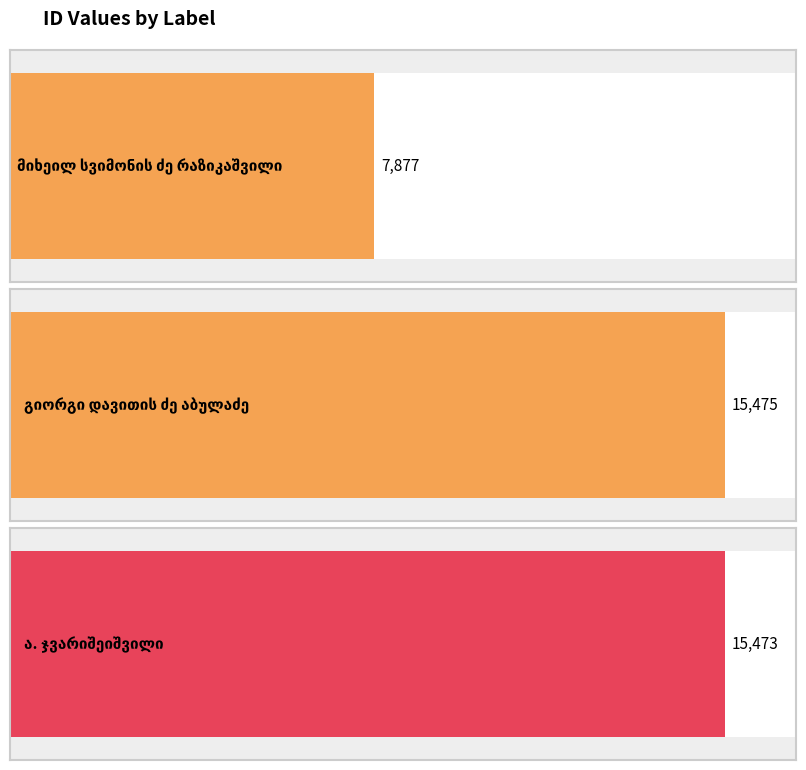

Count the number of values greater than 15473.

1